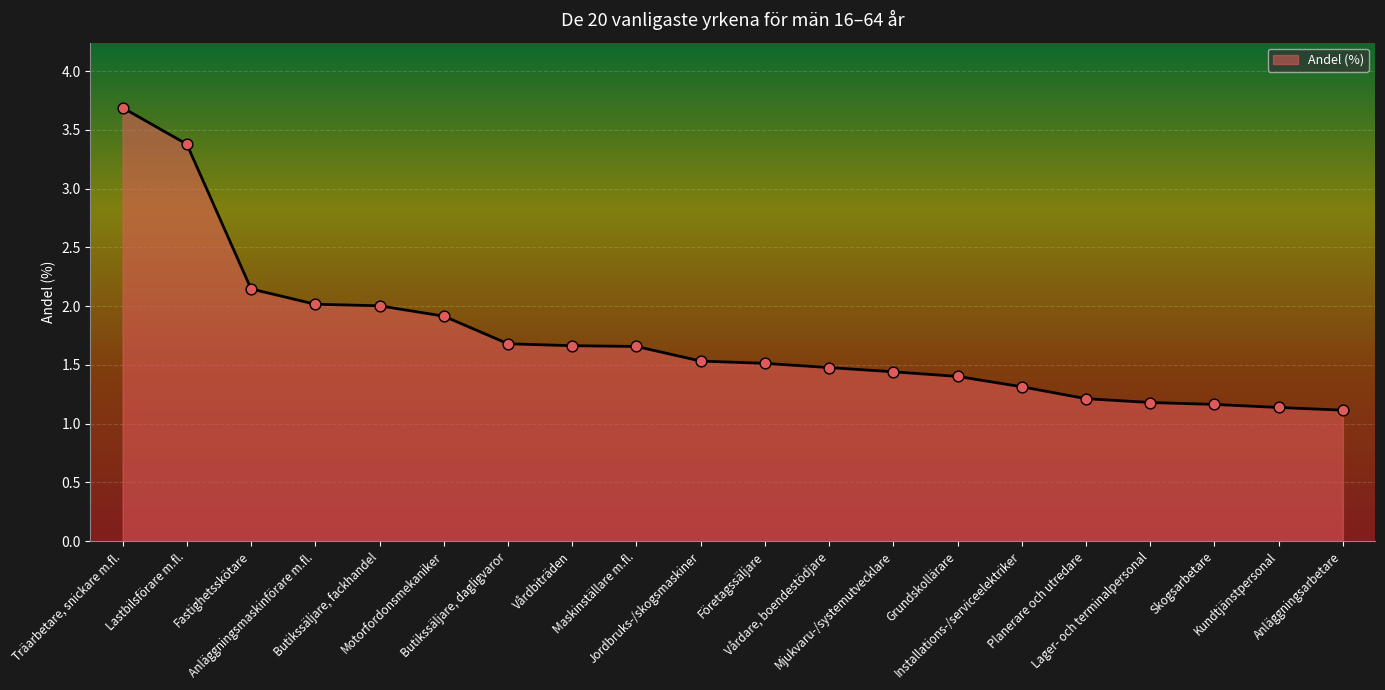

Between Vårdare, boendestödjare and Företagssäljare, which is larger?

Företagssäljare